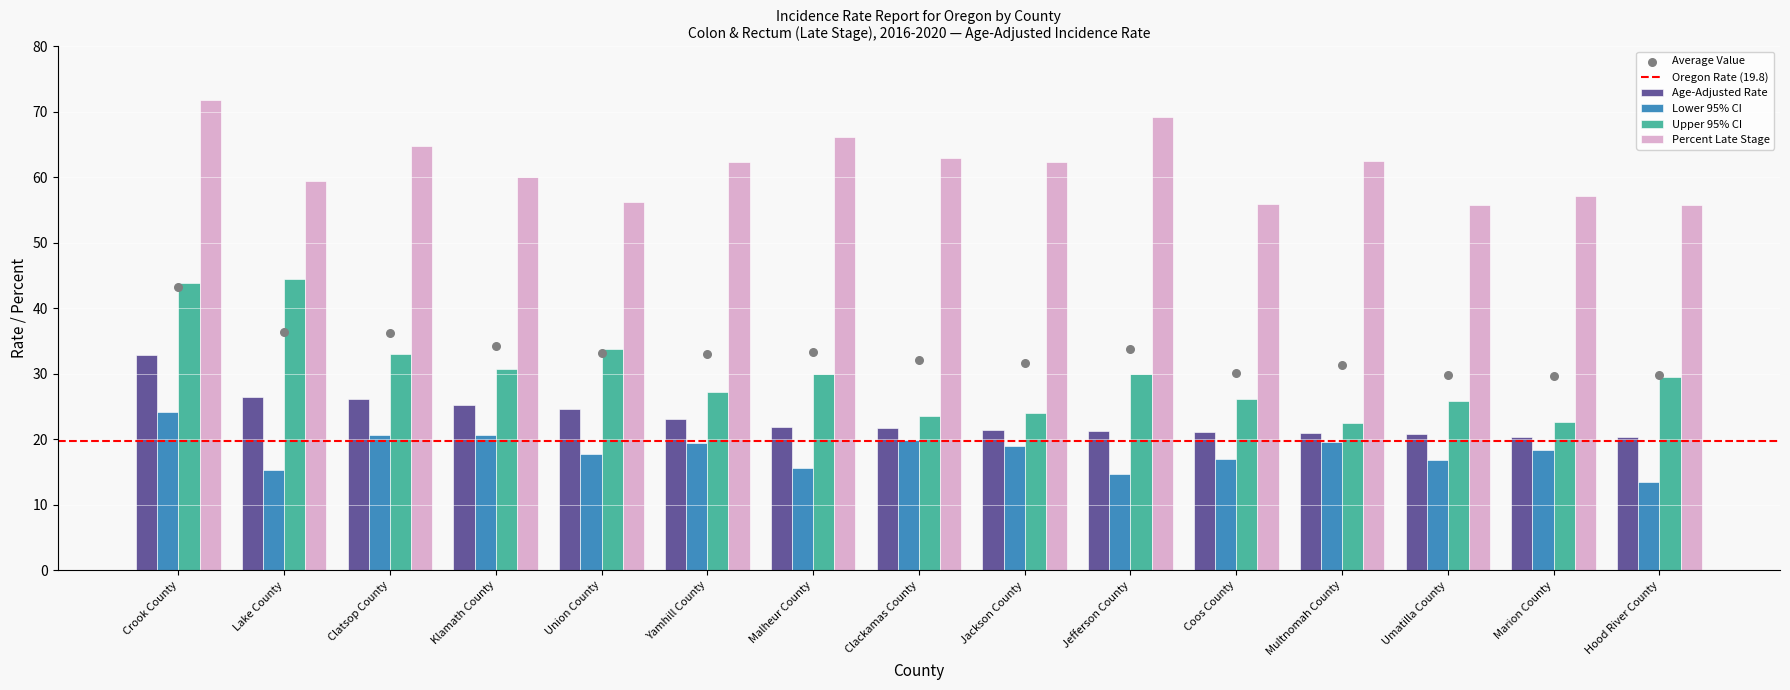

What is the total value across all series at Union County?

132.5